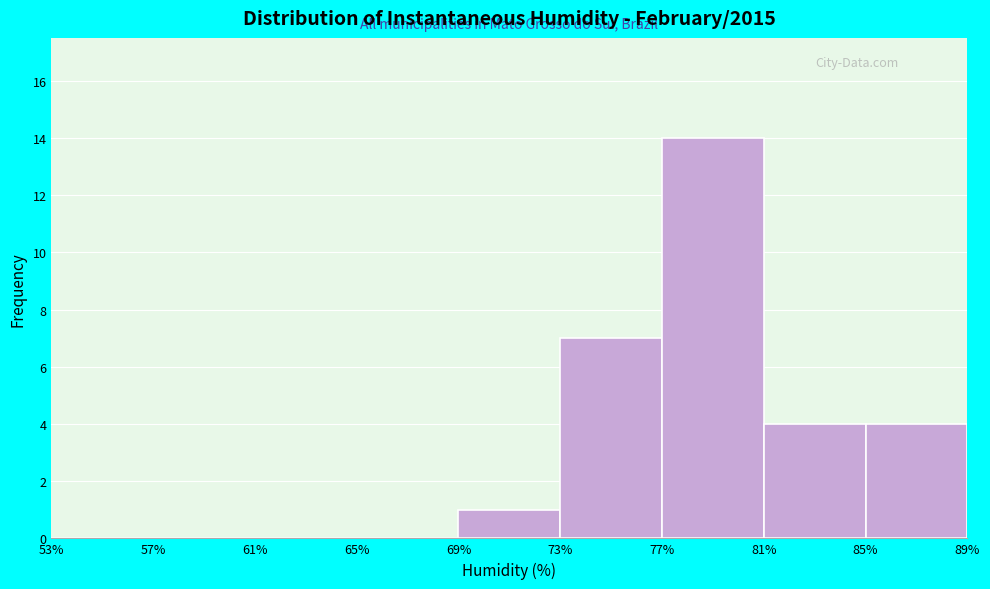

Which range on the x-axis has the tallest bar?

77% to 81%